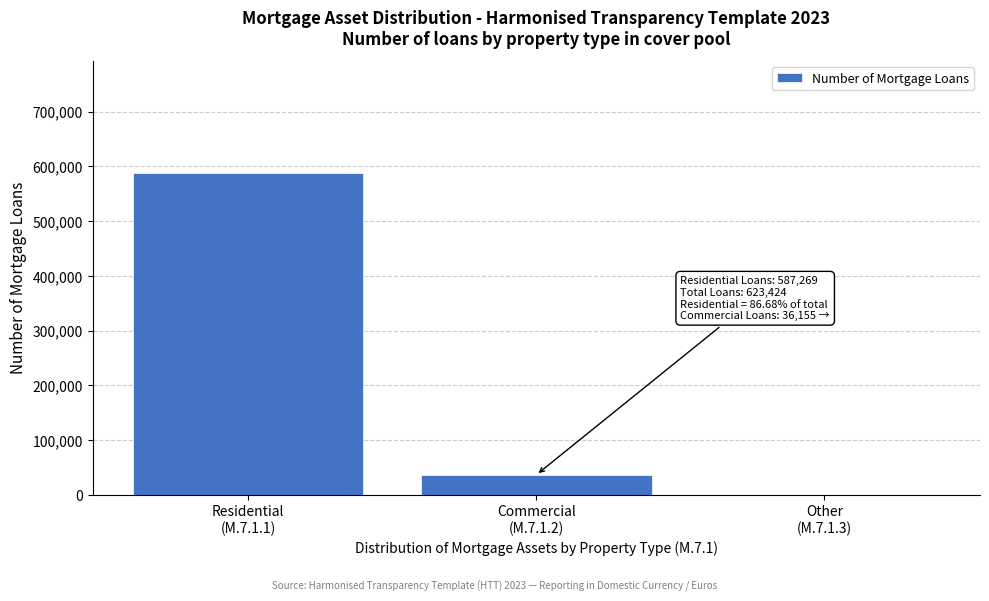

What is the maximum value shown in the chart?

587269